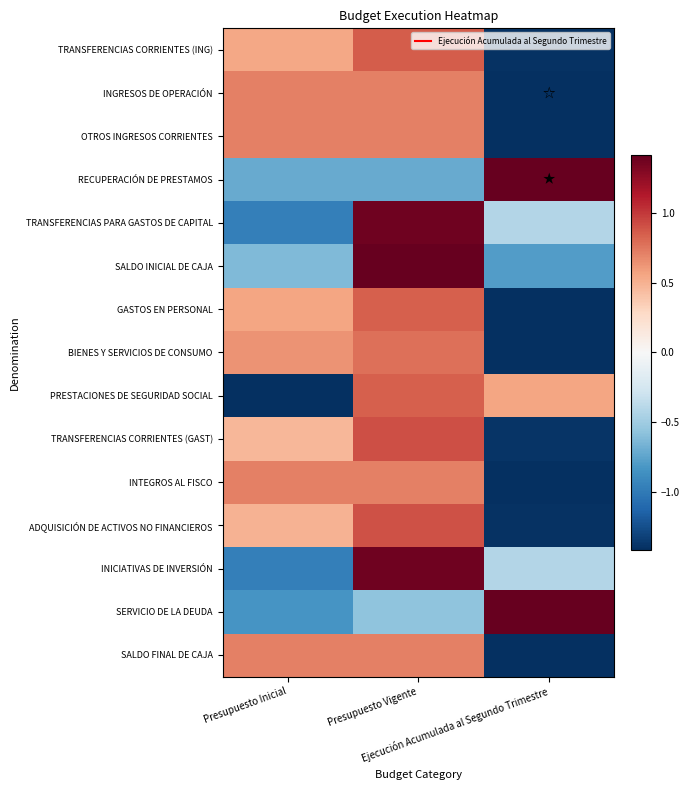

At how many categories does at least one series exceed 0?

3